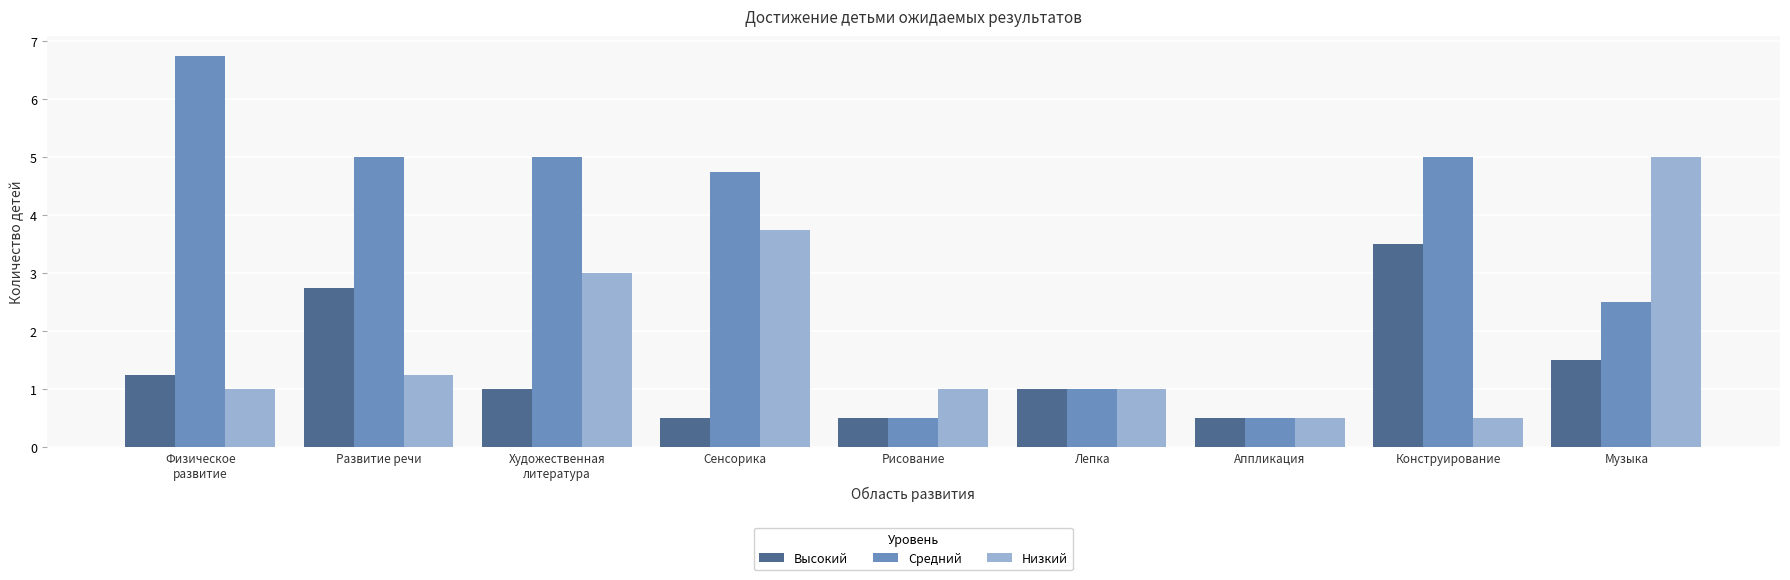

The Средний series shows 0.5 at Аппликация. True or false?

True